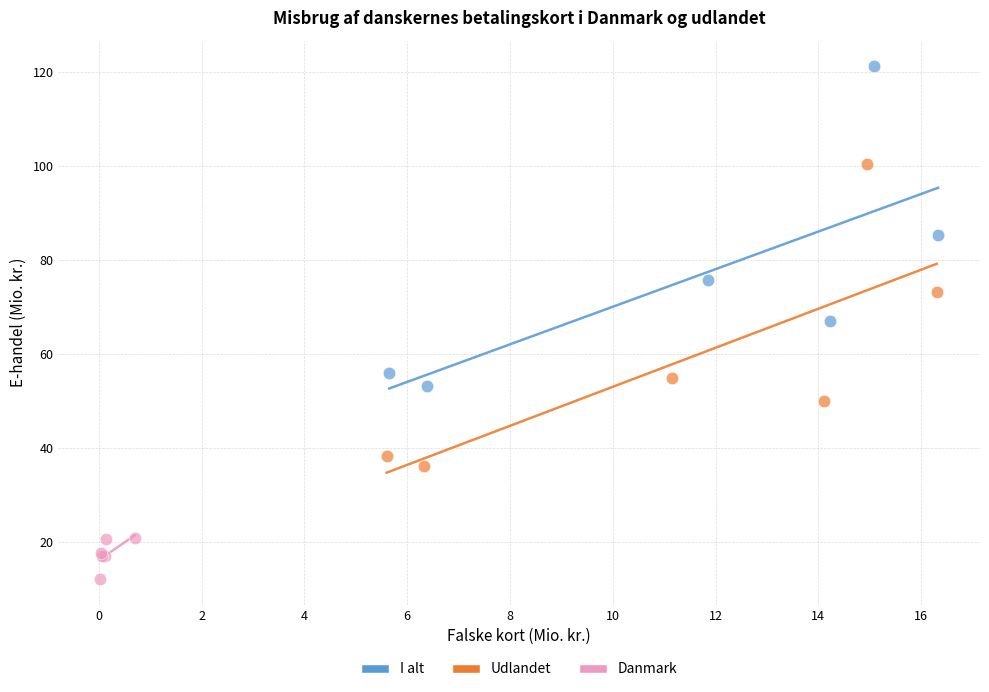

Which series contains the lowest Y value?

Danmark